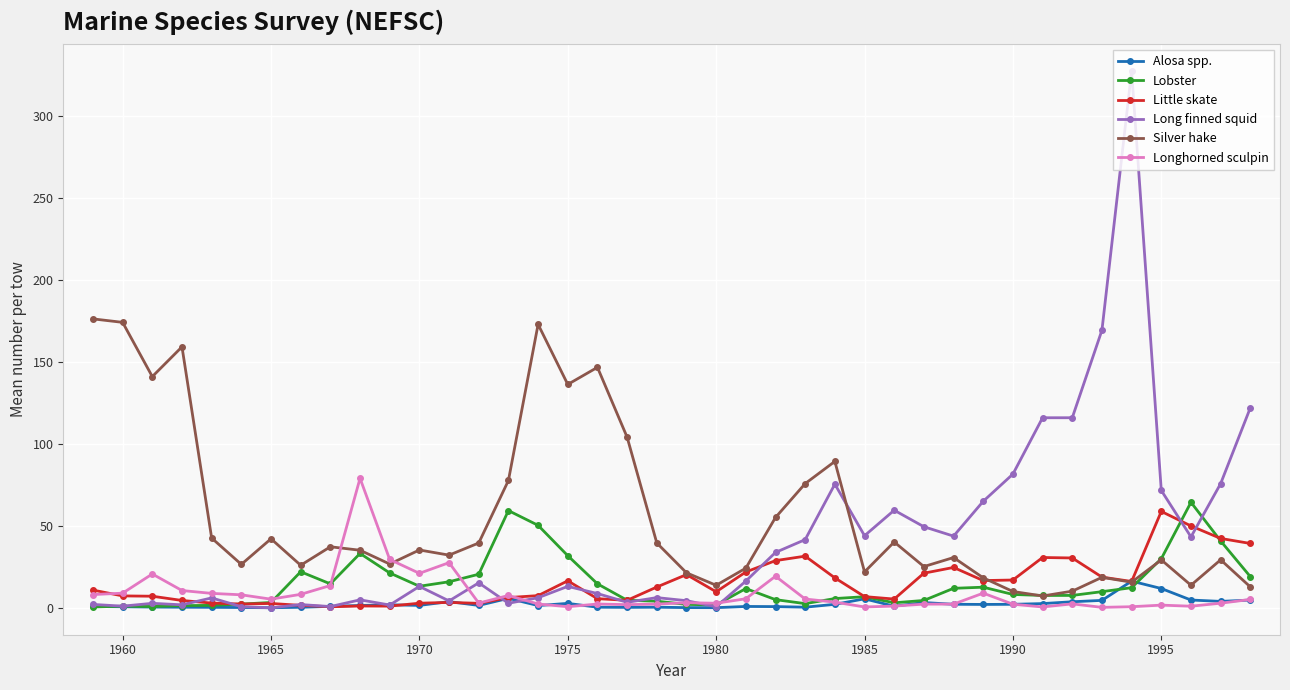

True or false: Lobster has more than 1 points higher than both neighbors.

True